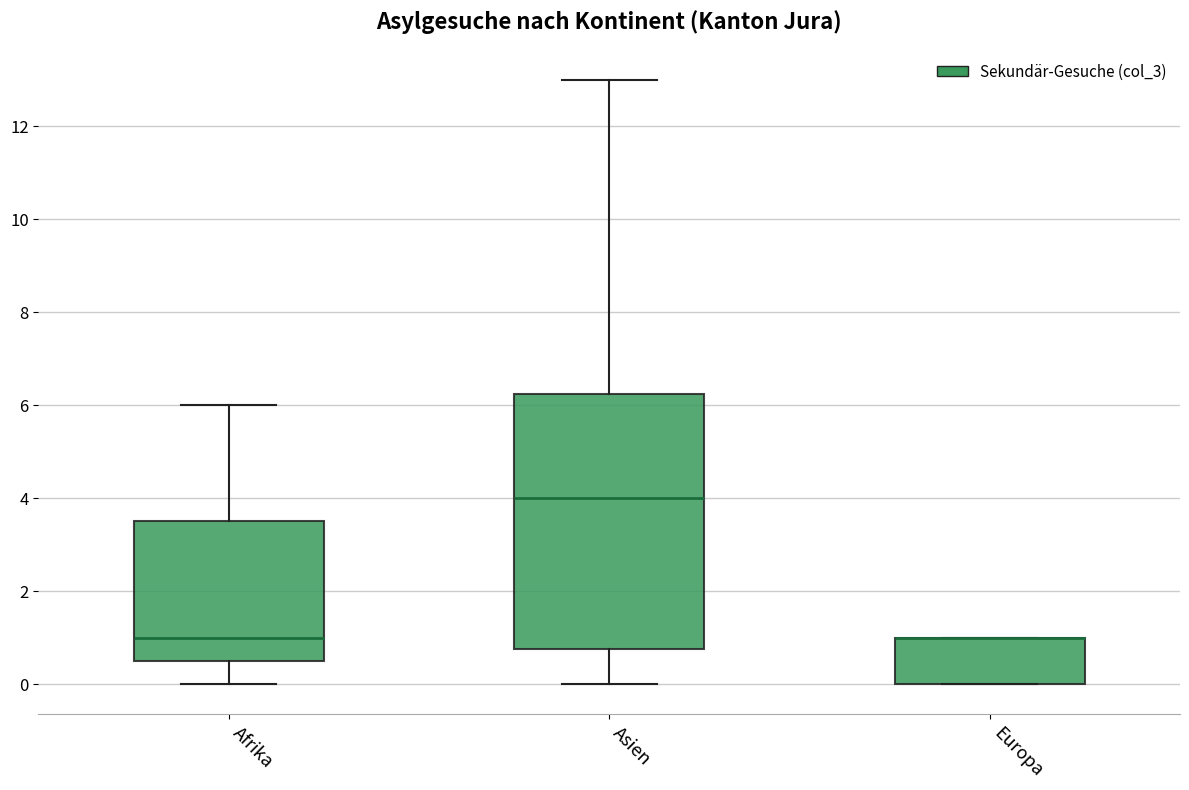

Reading left to right, transcribe this box plot: for each box, give where its median line is, the range the box spans, and where its two whiskers end, as read against the y-axis. The values are not printed on the chart, so give them approximately, as read against the axis.

Afrika: median 1.0, box 0.6 to 3.6, whiskers 0.0 to 6.0
Asien: median 4.0, box 0.8 to 6.2, whiskers 0.0 to 13.0
Europa: median 1.0 (drawn on the box's upper edge), box 0.0 to 1.0, whiskers 0.0 to 1.0